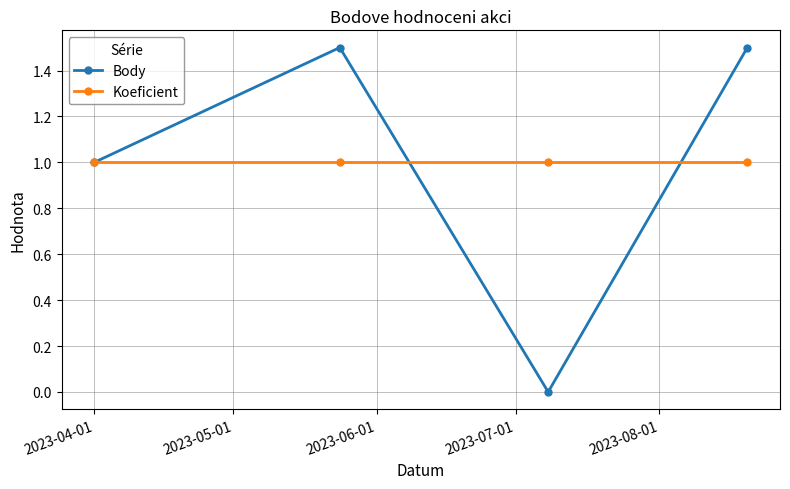

What is the average value of the Body series?

1.0